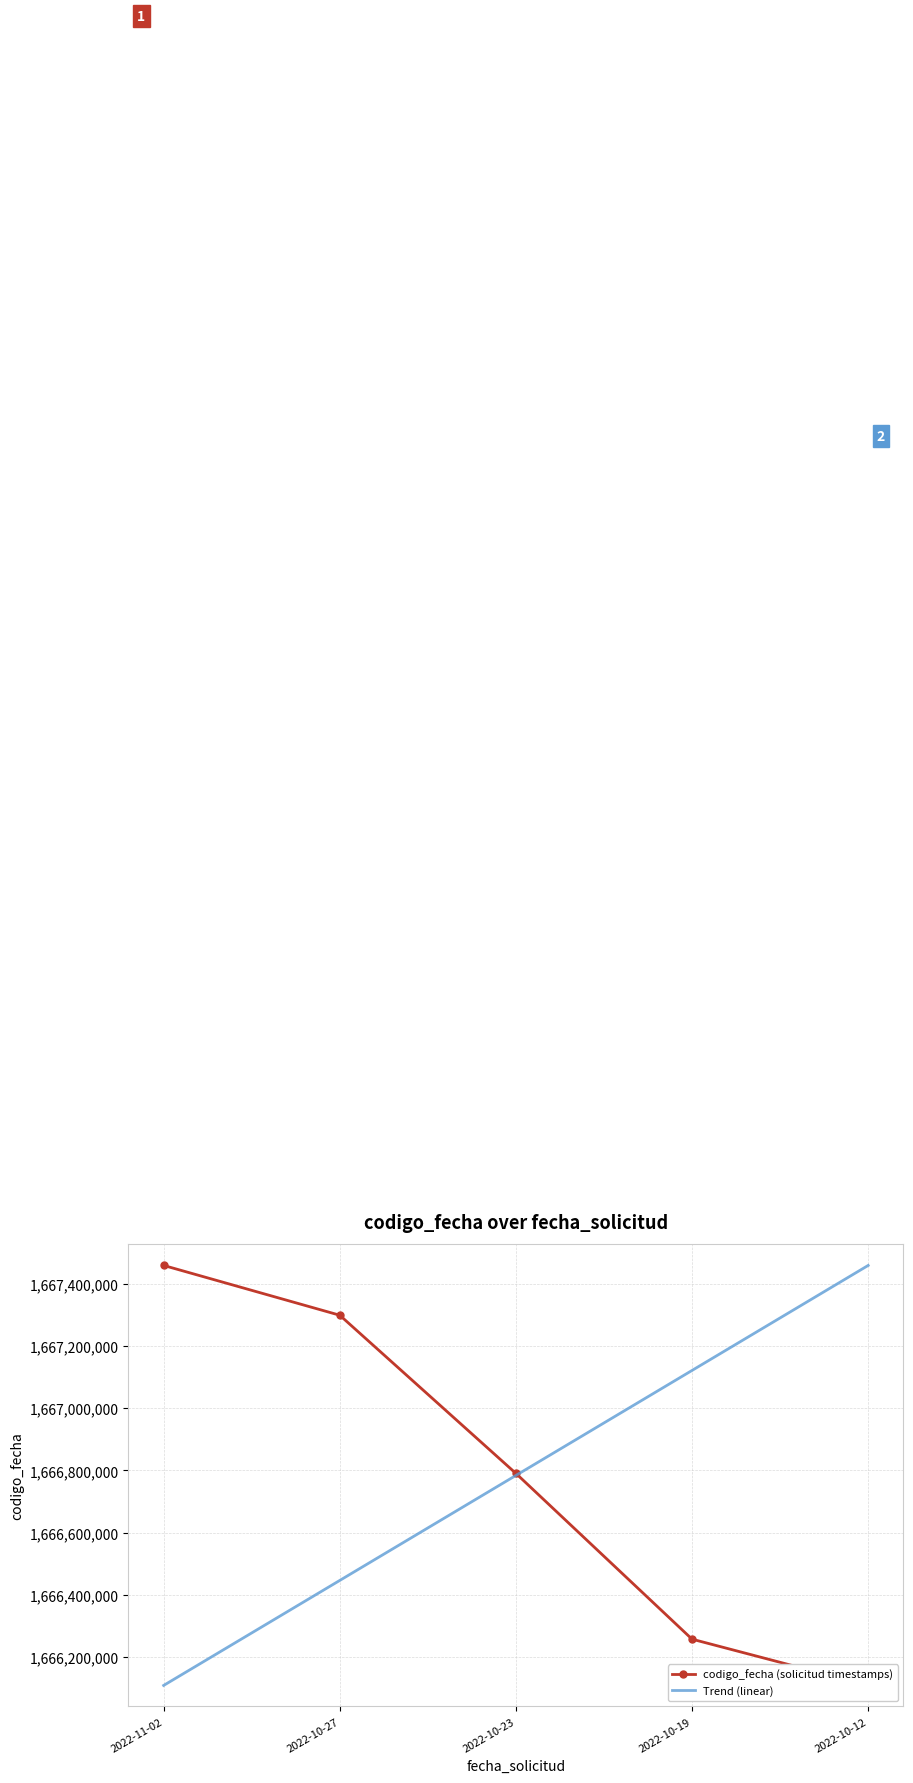

Between 2022-10-27 and 2022-10-23, which is larger?

2022-10-27